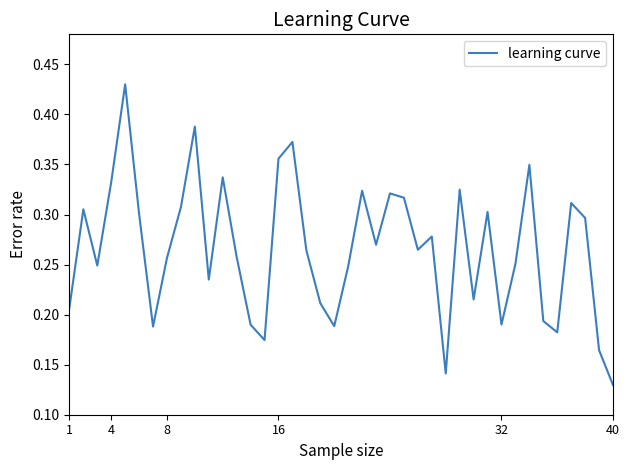

At which category does the chart reach its minimum across all series?

40